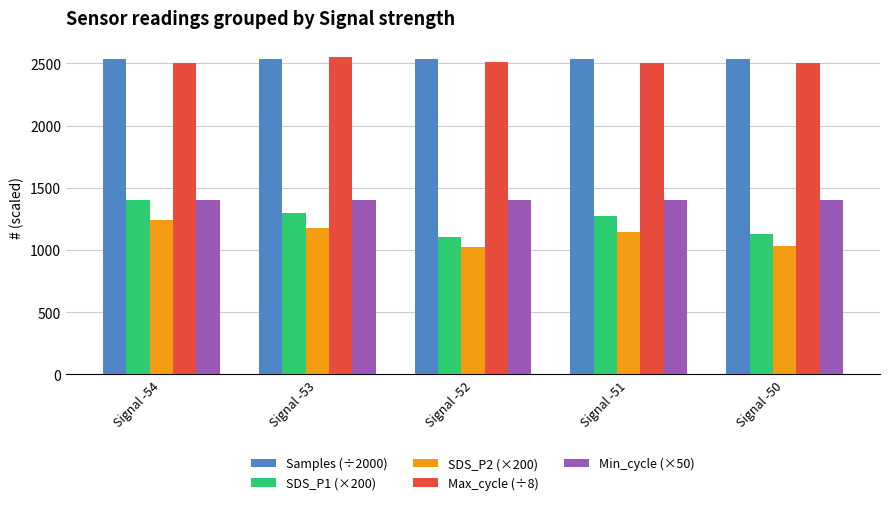

How many values in the SDS_P2 (×200) series are below 1144?

2